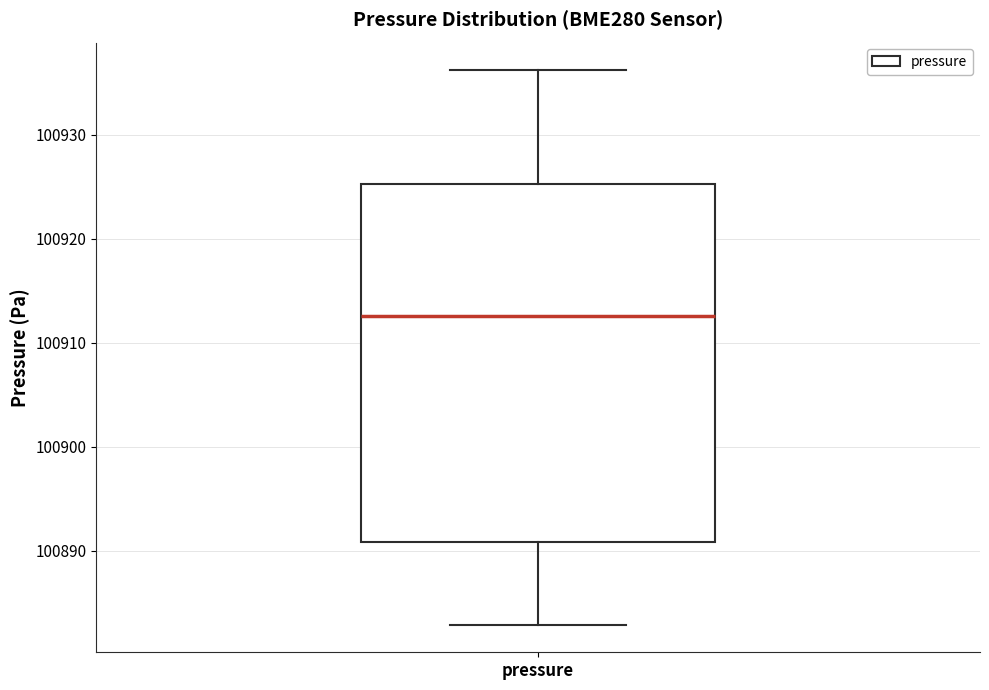

Read this box plot against the y-axis: the position of the median line, the range covered by the box, and the ends of both whiskers. The values are not printed on the chart, so give them approximately, as read against the axis.

median 100913, box 100891 to 100925, whiskers 100883 to 100936